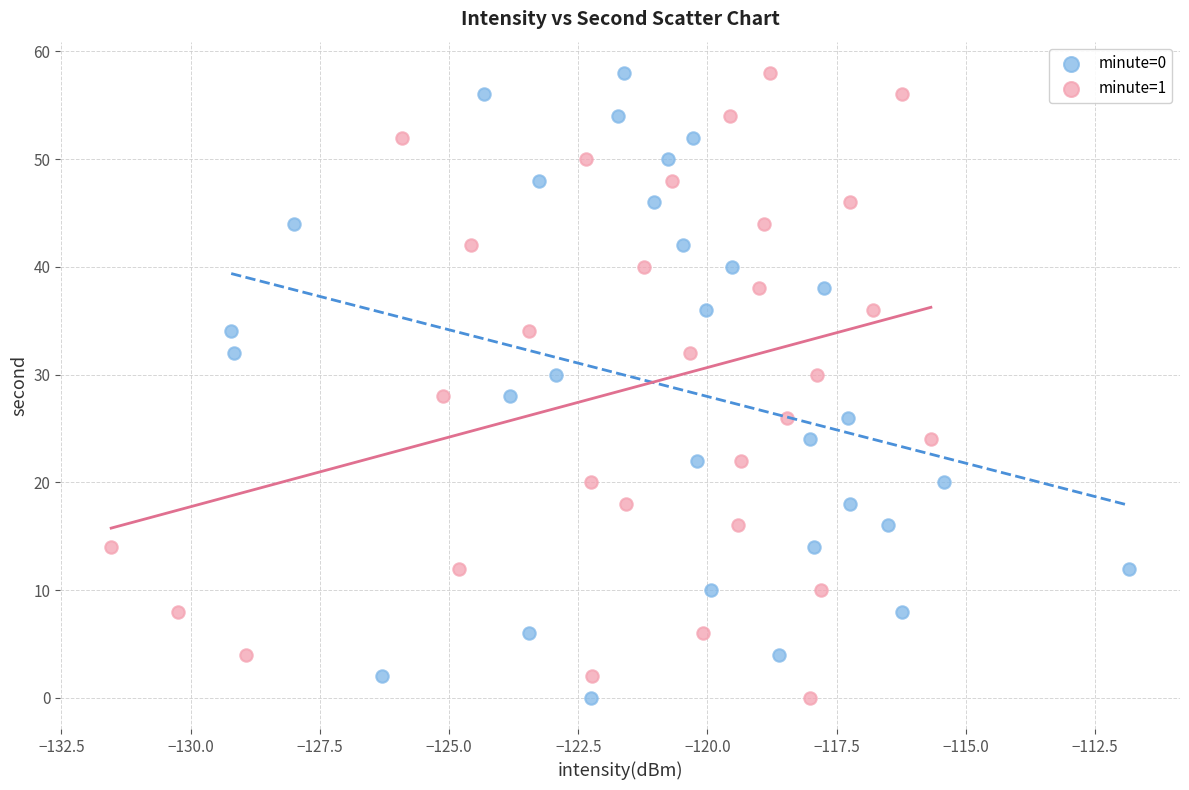

What are all the series names shown in the legend?

minute=0, minute=1